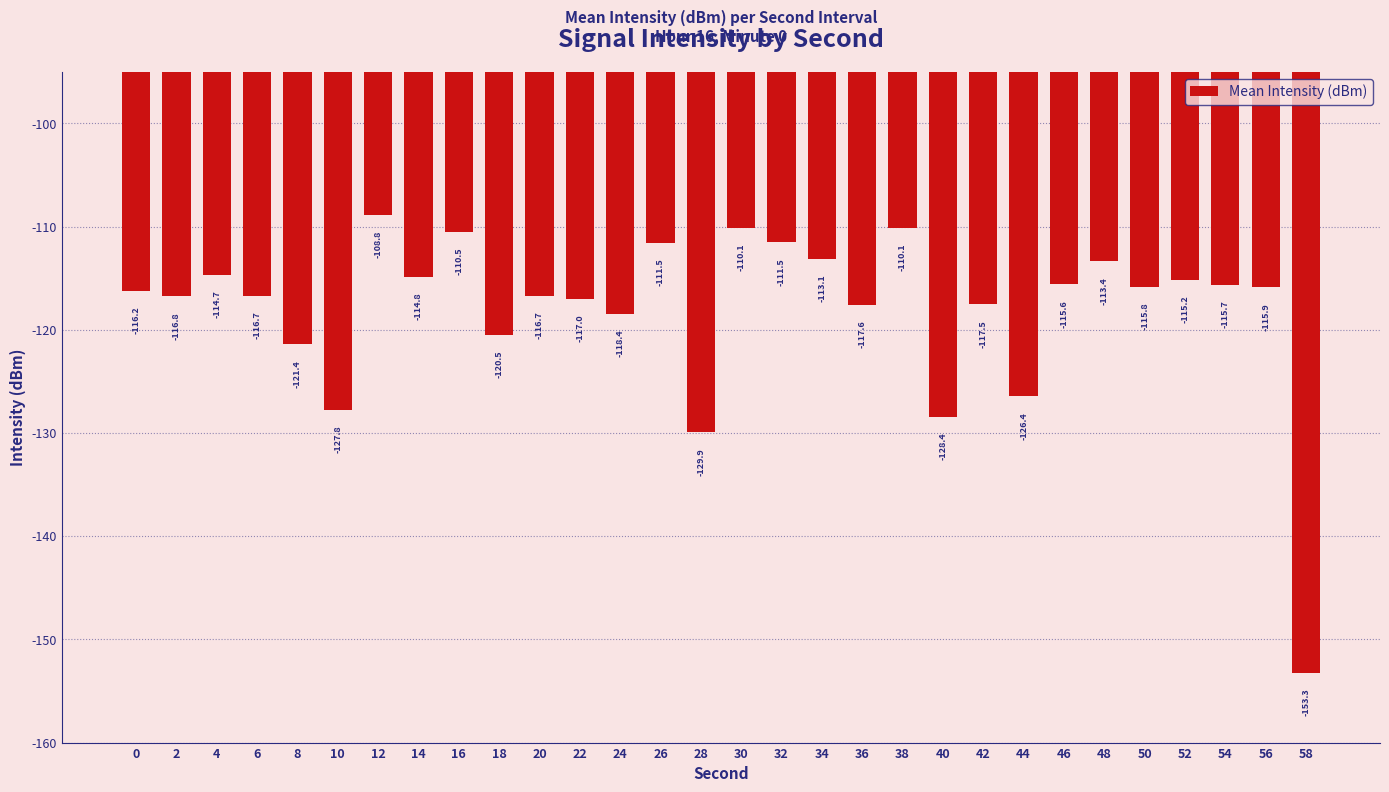

True or false: the data shows -189.2 at 18.

False